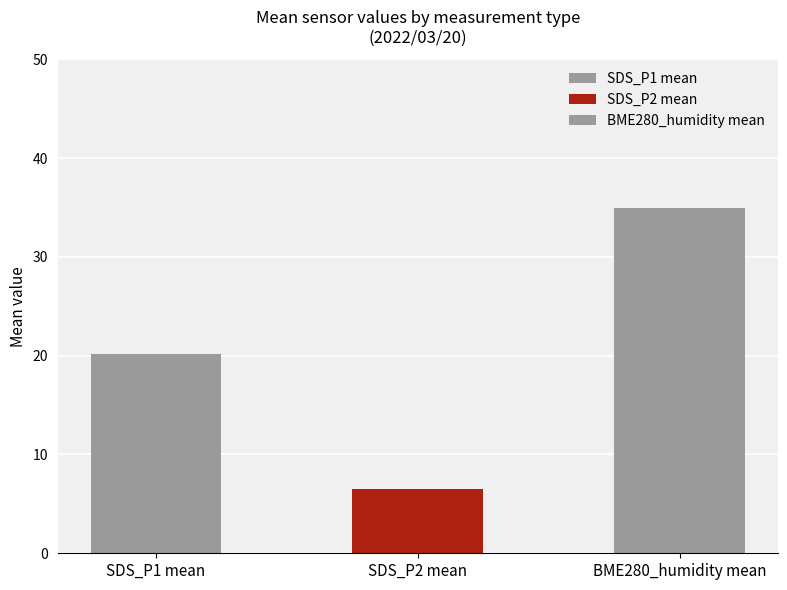

True or false: the data shows 20.7 at BME280_humidity mean.

False